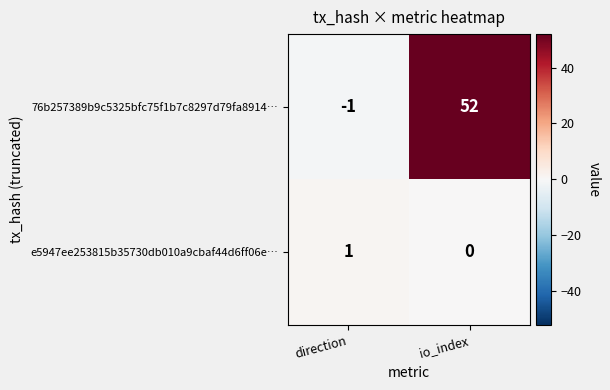

Reading left to right, list all the values displayed in this chart.

76b257389b9c5325bfc75f1b7c8297d79fa8914…: -1	52
e5947ee253815b35730db010a9cbaf44d6ff06e…: 1	0